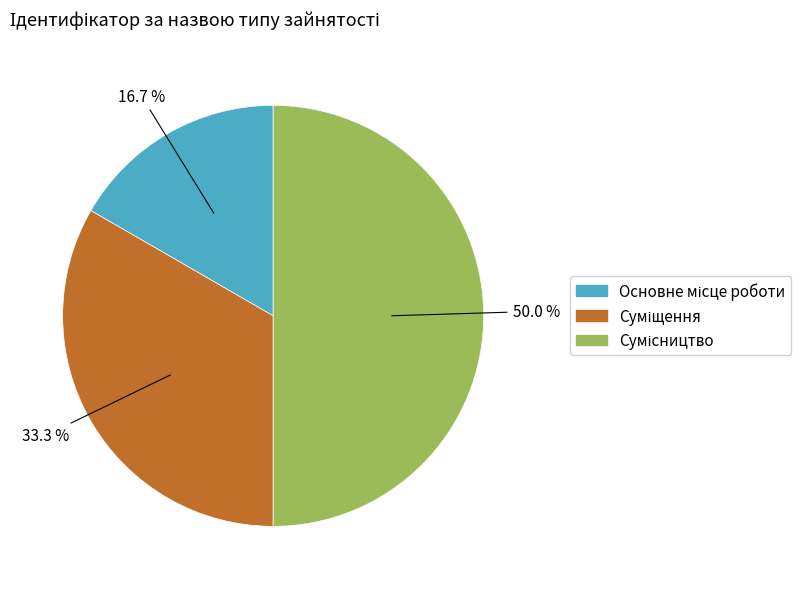

Count the number of slices in the pie.

3